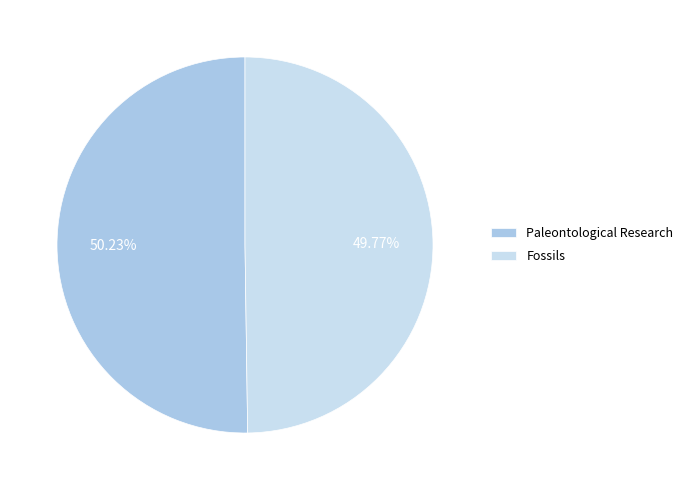

Count the number of slices in the pie.

2